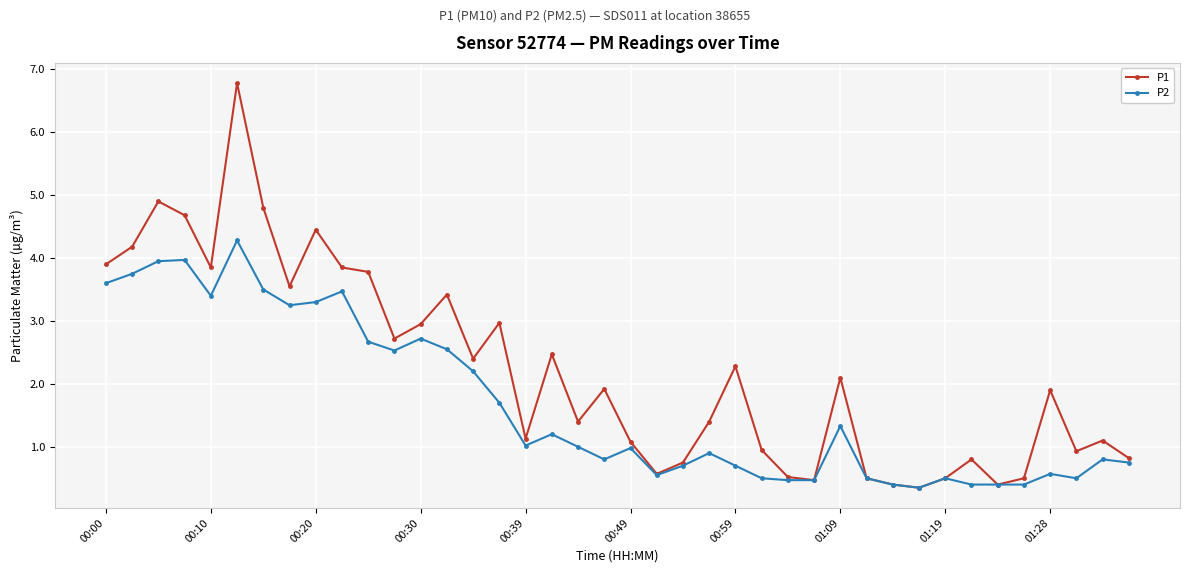

Does the chart display data point markers on the line(s)?

Yes